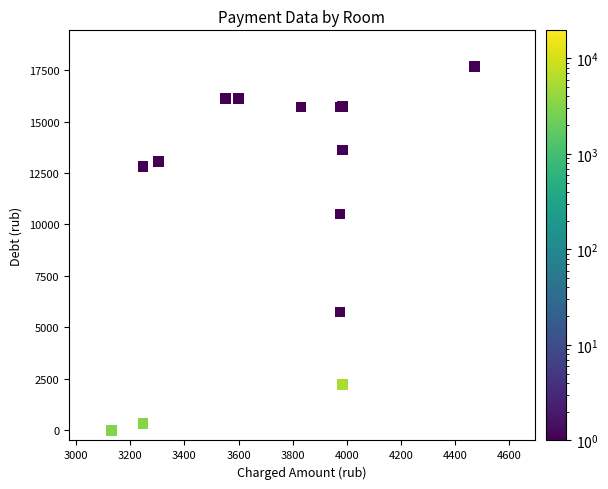

What Y value in the scatter plot is closest to 8832?

10505.6